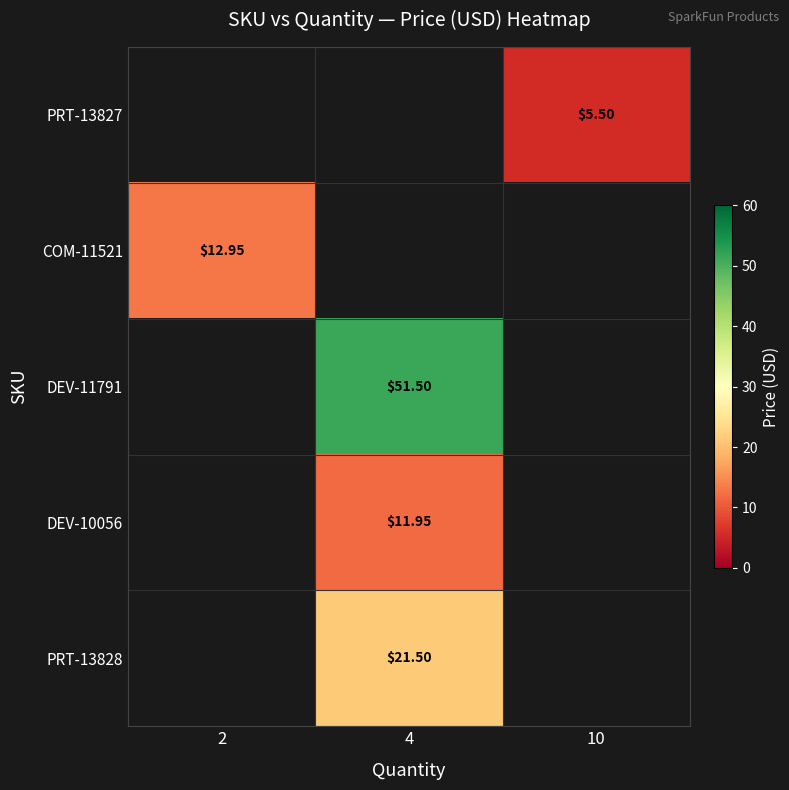

How many data points does each series have?

3